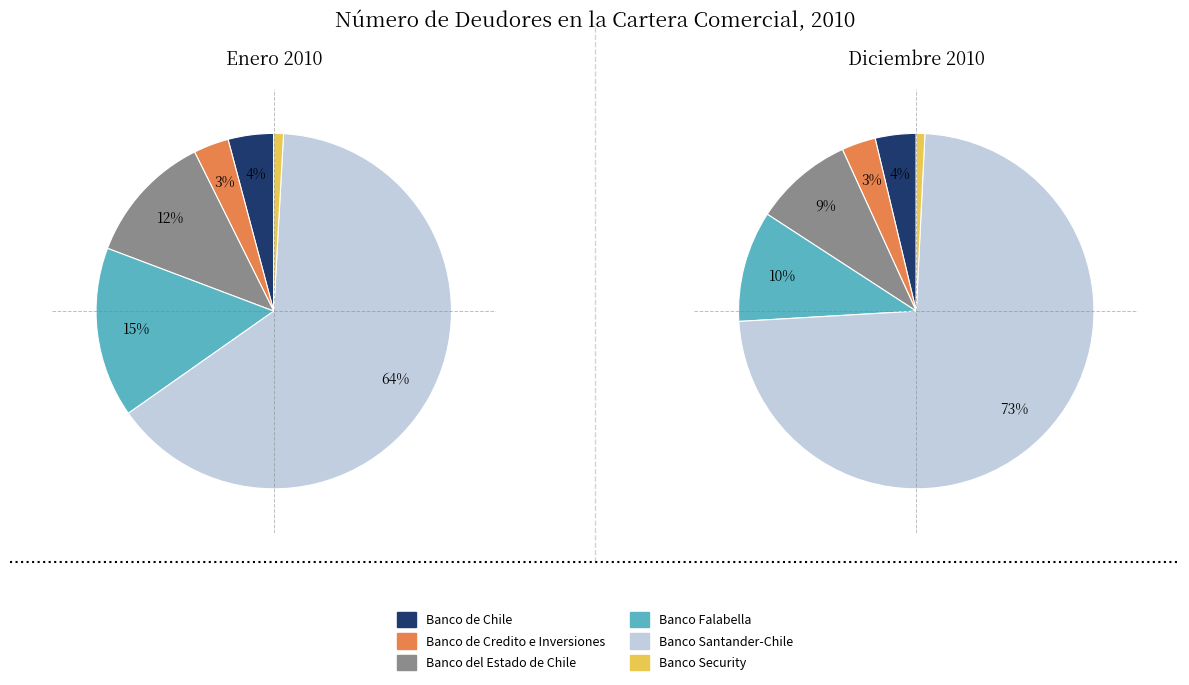

Which series has the largest range (max minus min)?

Banco Santander-Chile